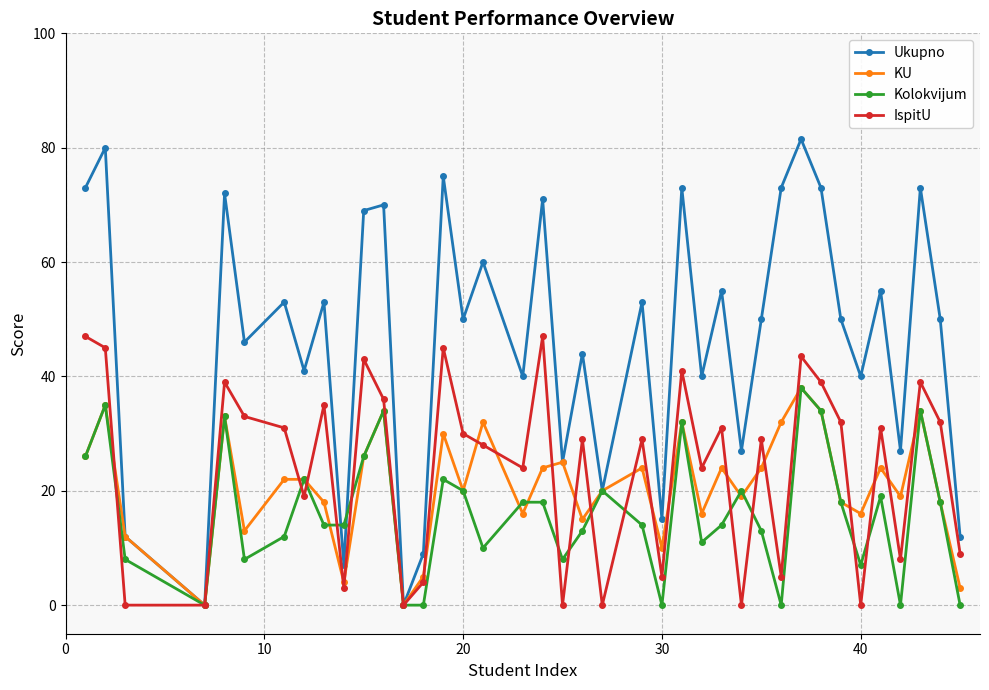

Count the number of data series in this chart.

4